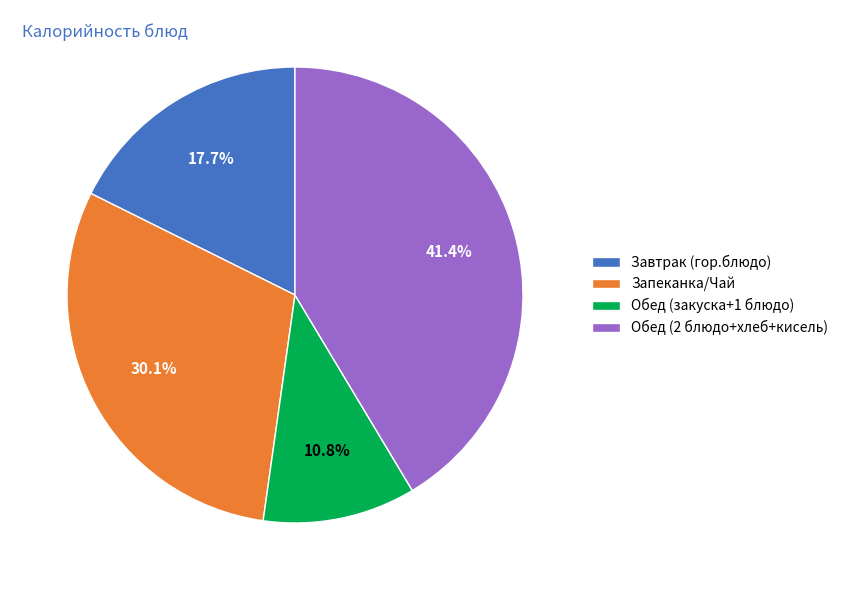

What is the total percentage of Запеканка/Чай and Обед (2 блюдо+хлеб+кисель)?

71.5%